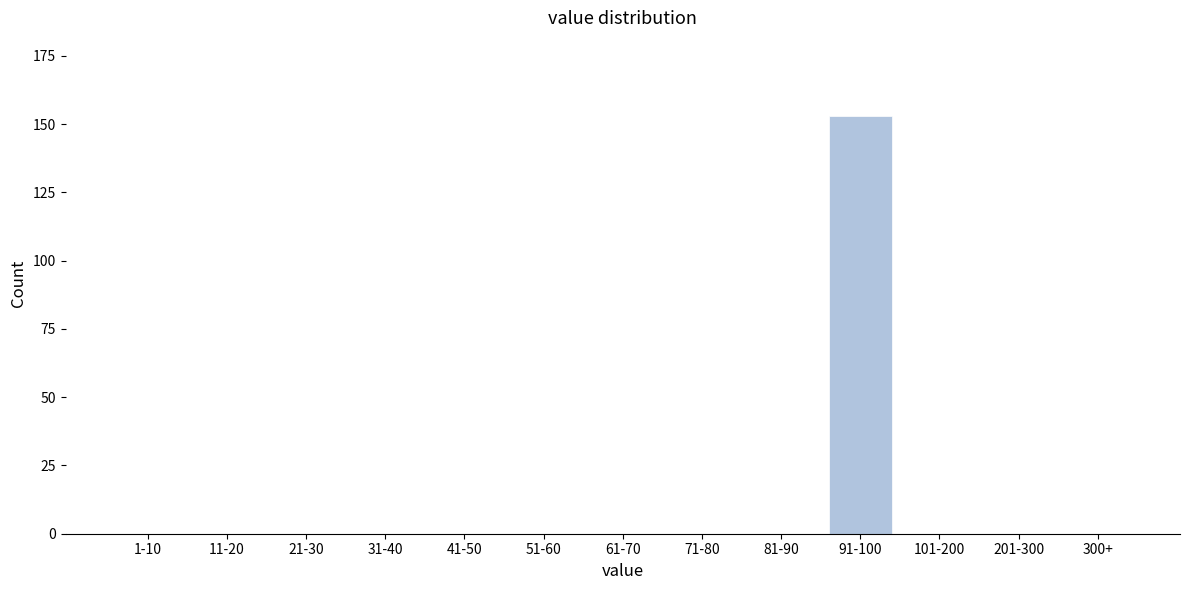

Reading left to right, list all the values displayed in this chart.

1-10=0	11-20=0	21-30=0	31-40=0	41-50=0	51-60=0	61-70=0	71-80=0	81-90=0	91-100=153	101-200=0	201-300=0	300+=0